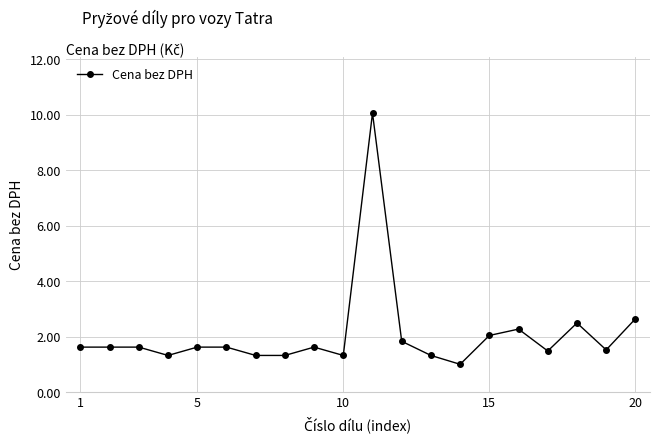

What is the average value?

2.1